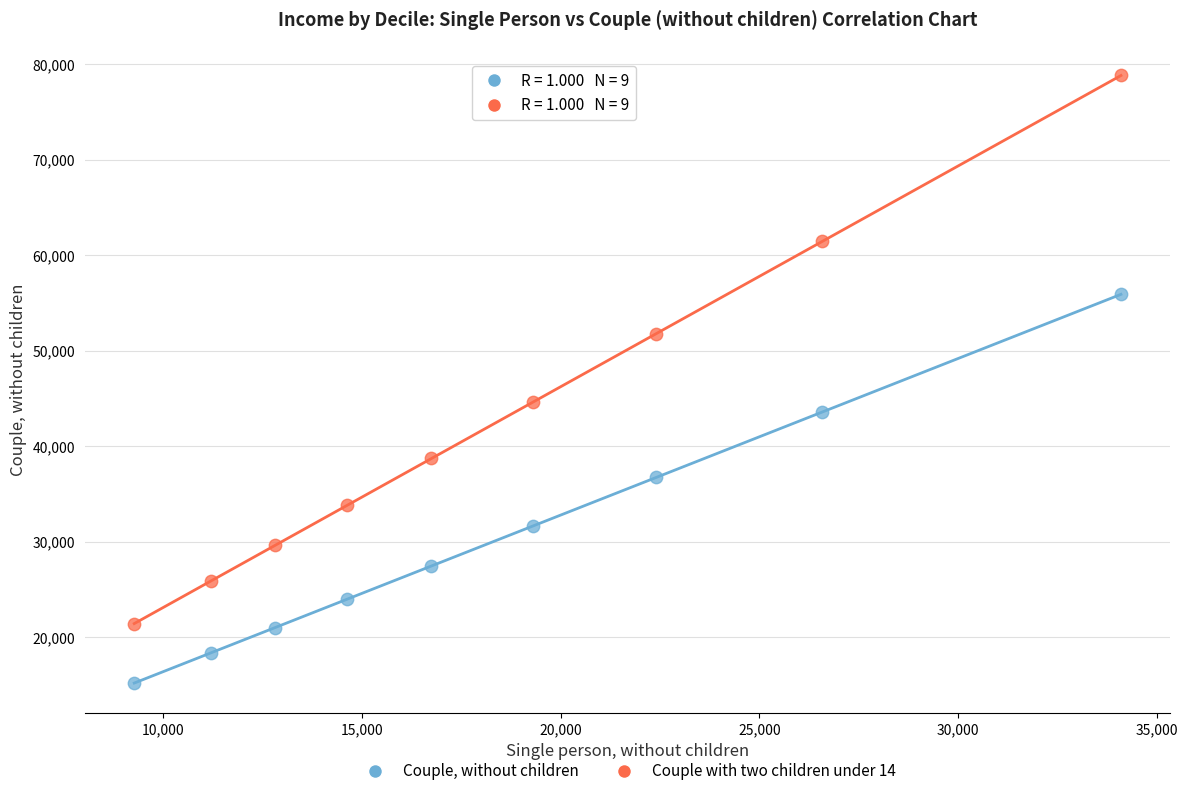

Across all data points, what is the range of X values (max minus min)?

24832